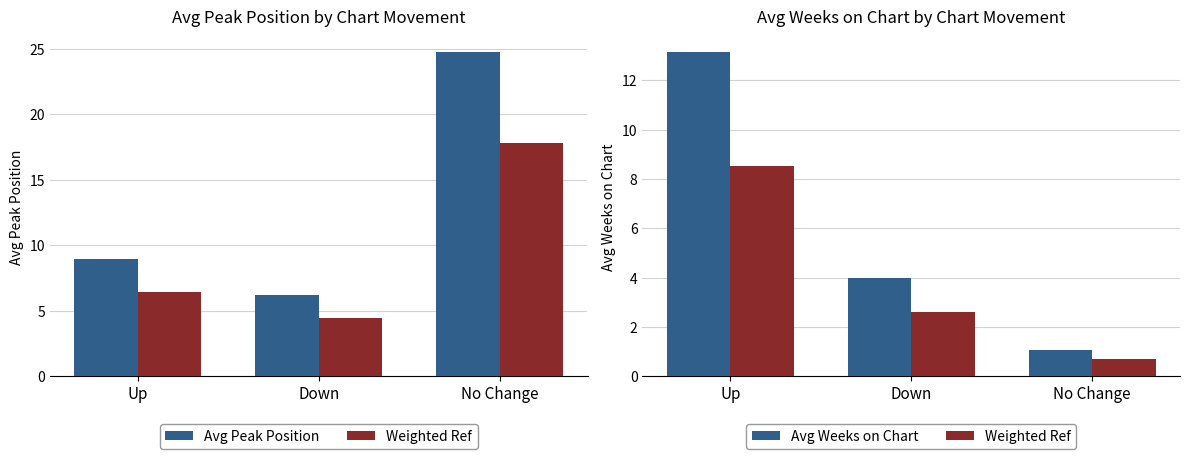

What is the difference between the second highest and minimum values in the Avg Peak Position series?

2.8